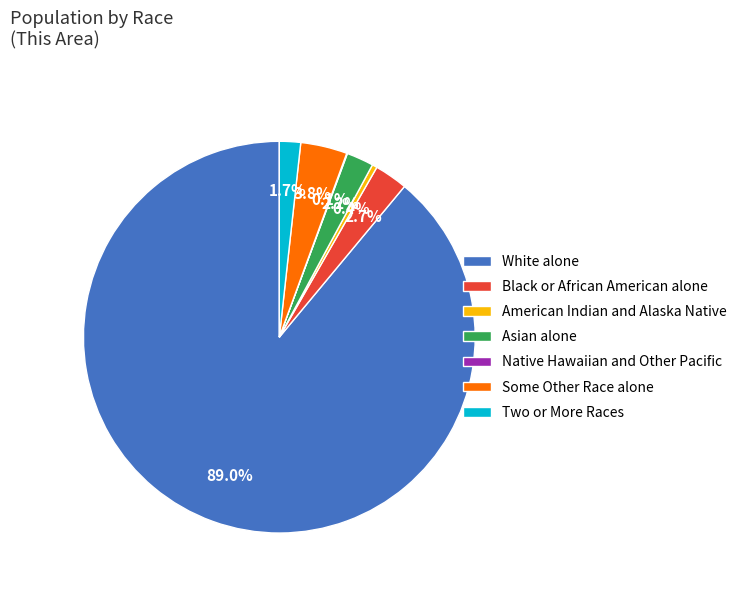

Which category has the biggest portion of the pie?

White alone